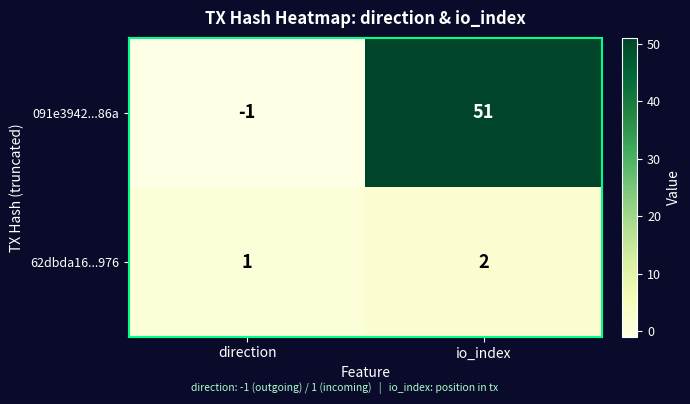

Where is 62dbda16...976 nearest to the value 1?

direction